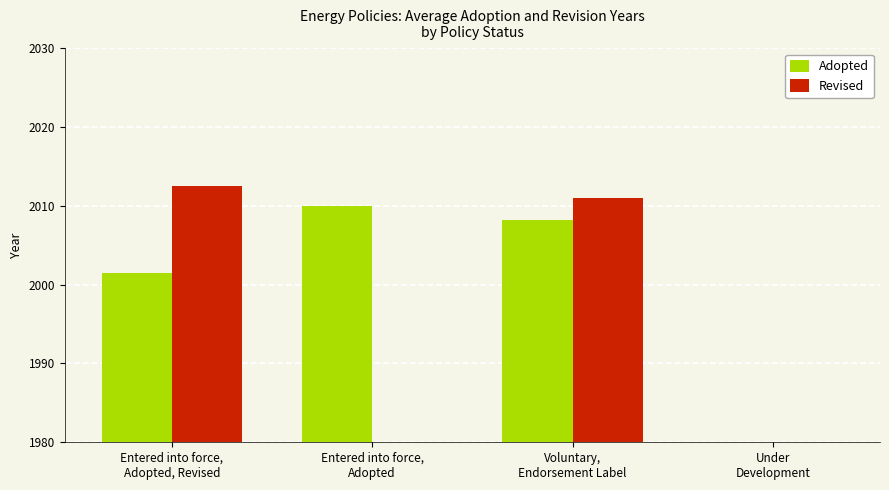

Is it true that Adopted equals 2001.5 at Entered into force,
Adopted, Revised?

True